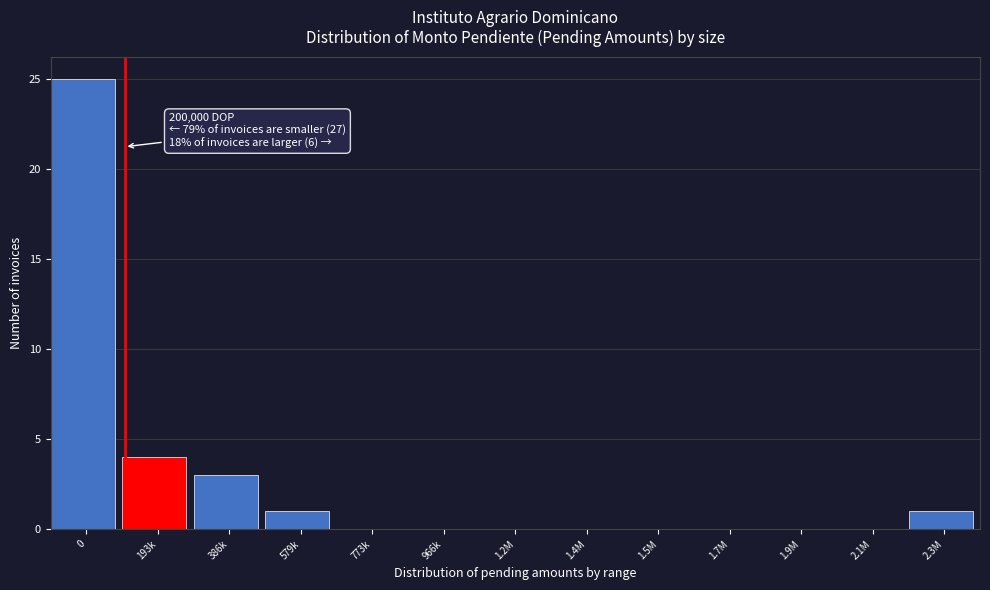

Reading left to right, list all the values displayed in this chart.

0=25	193k=4	386k=3	579k=1	773k=0	966k=0	1.2M=0	1.4M=0	1.5M=0	1.7M=0	1.9M=0	2.1M=0	2.3M=1